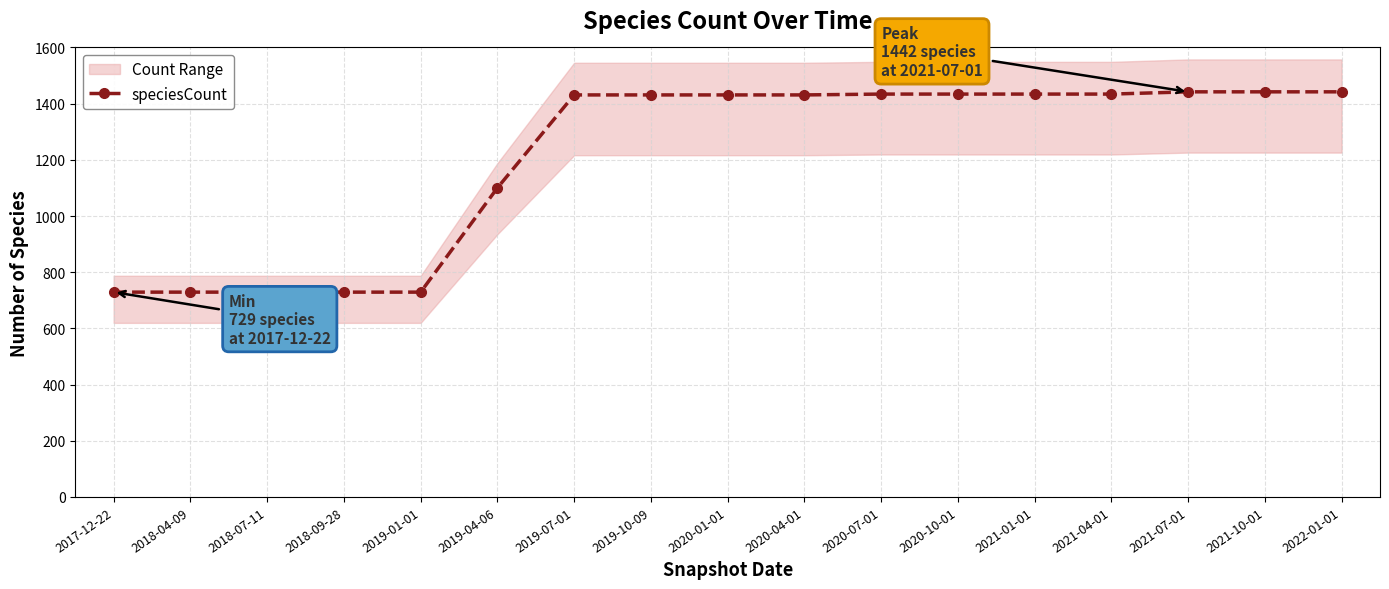

True or false: the data shows 557 at 2022-01-01.

False